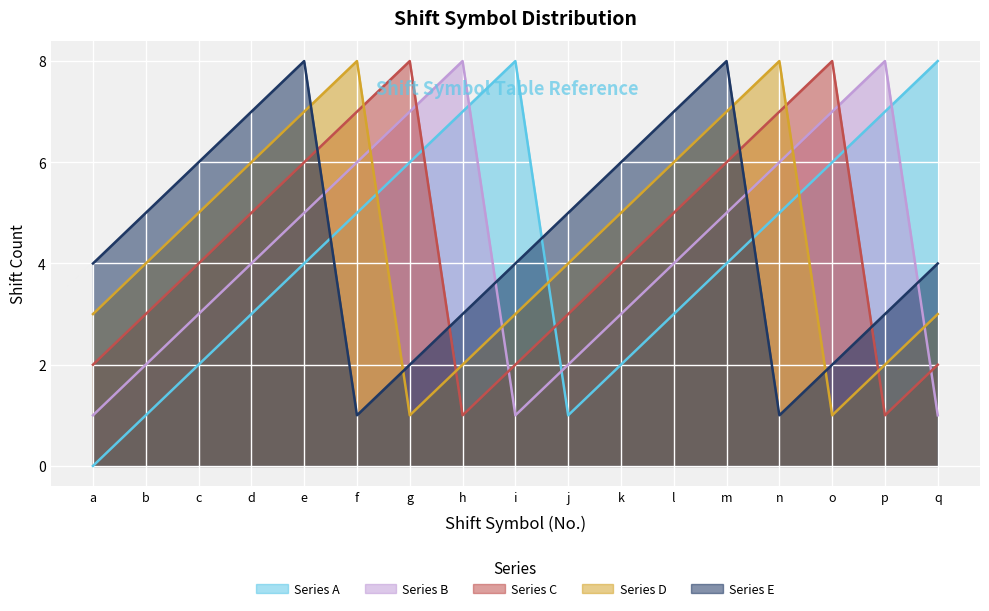

True or false: Series B and Series D intersect in this chart.

True